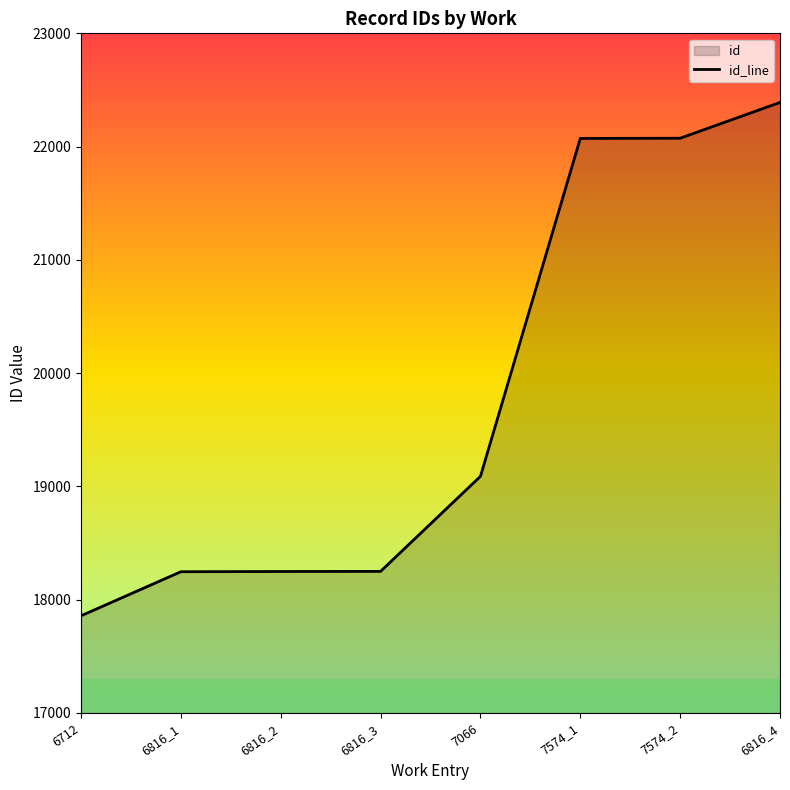

What position from the right is 6816_2?

6